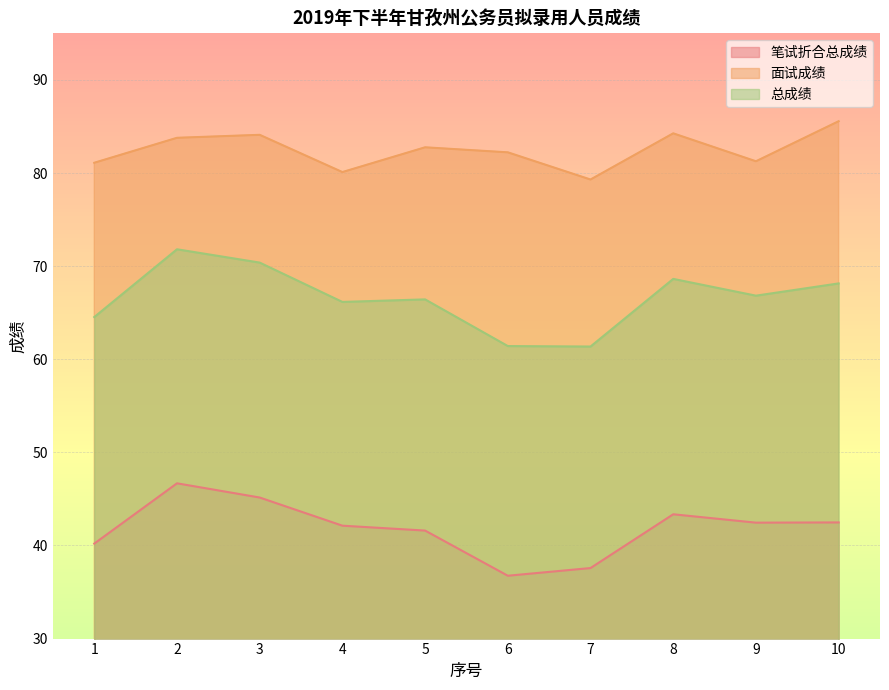

Reading left to right, what are all the values shown in this chart?

笔试折合总成绩: 40.2	46.7	45.1	42.1	41.6	36.8	37.6	43.4	42.5	42.5
面试成绩: 81.1	83.8	84.1	80.1	82.8	82.2	79.3	84.3	81.3	85.6
总成绩: 64.5	71.8	70.4	66.2	66.4	61.4	61.4	68.6	66.8	68.1